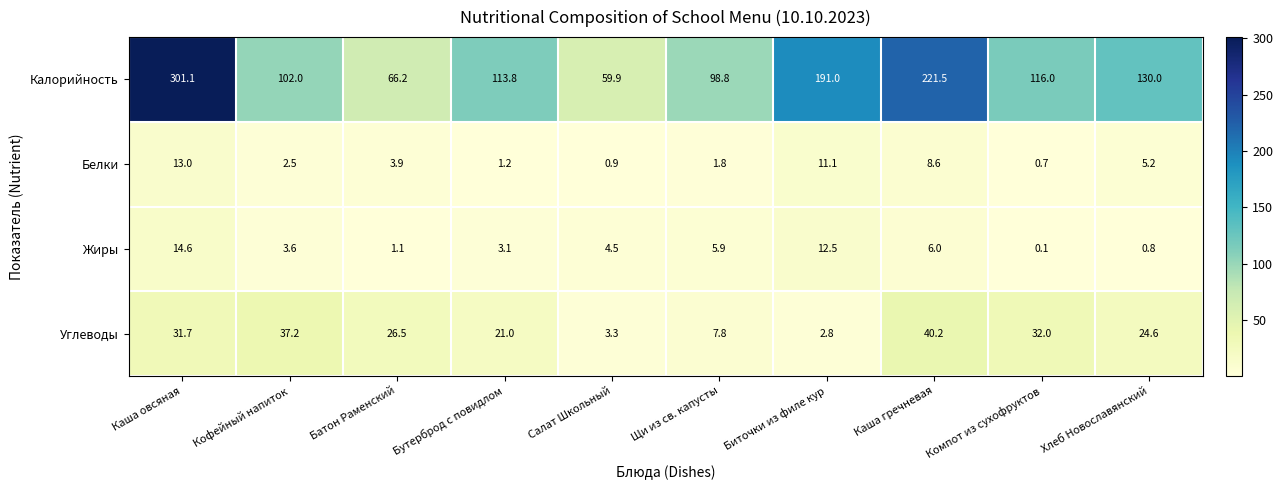

Is the value of Жиры at Компот из сухофруктов greater than the value of Белки at Биточки из филе кур?

No